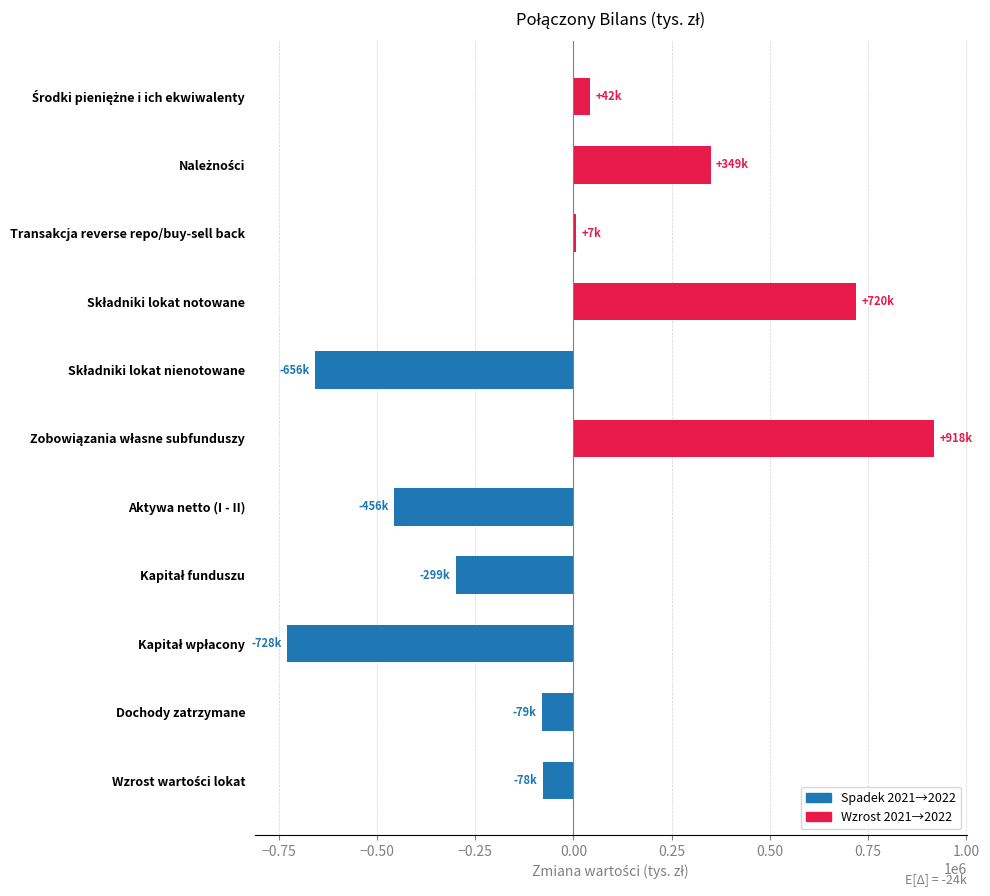

What is the greatest value displayed?

918443